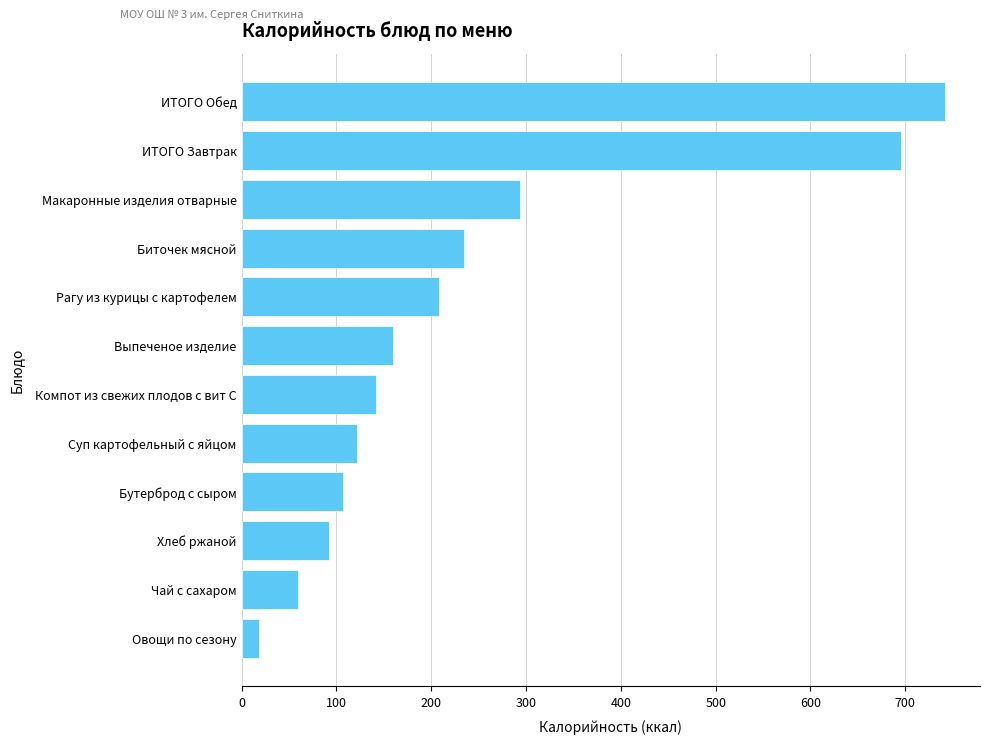

The value at ИТОГО Завтрак is 983.3. True or false?

False